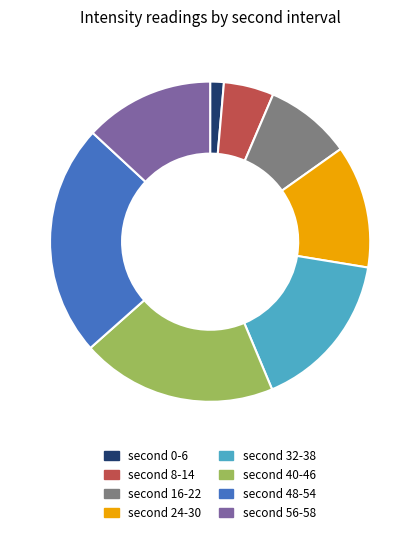

Is there any slice that represents more than half of the pie?

No